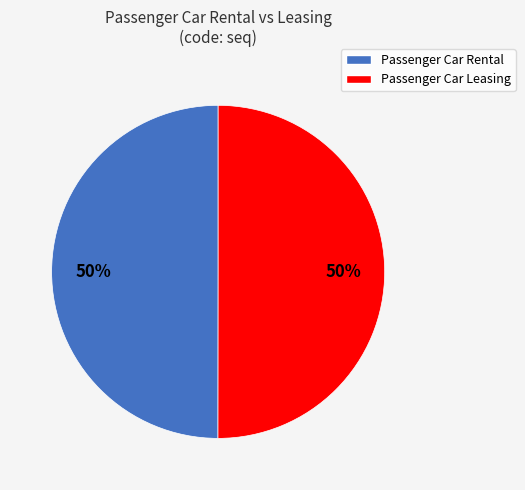

Approximately how many times larger is the value at Passenger Car Leasing compared to Passenger Car Rental?

1.0